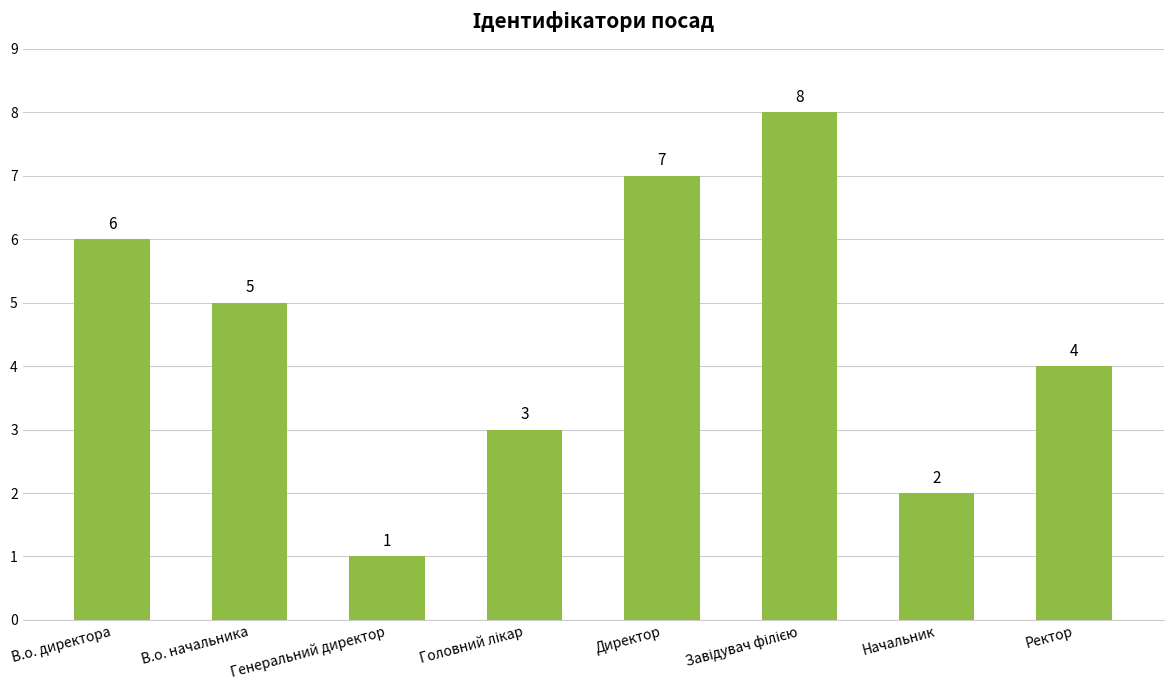

True or false: the data shows 2 at Начальник.

True